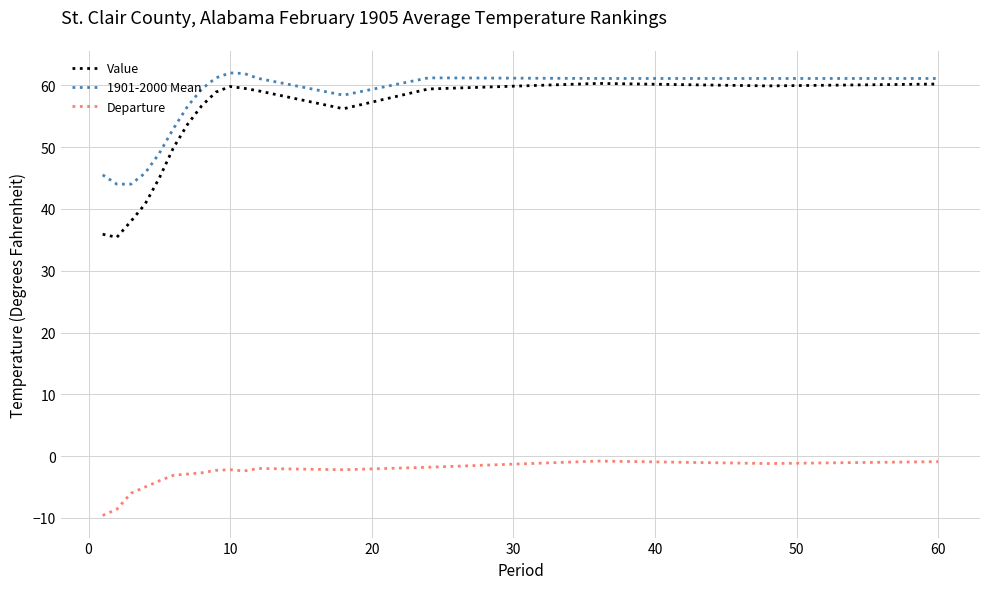

List the series in order of their peak value, highest first.

1901-2000 Mean, Value, Departure